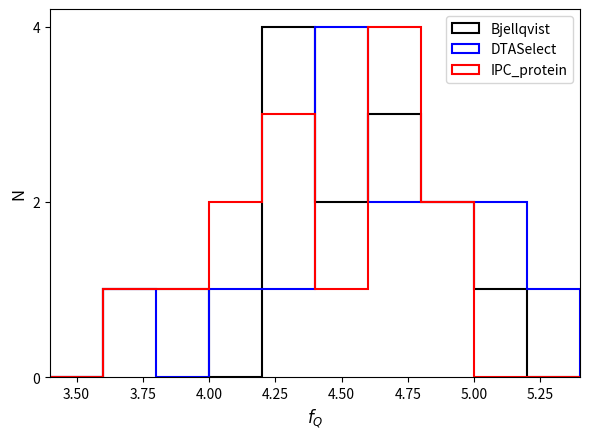

Reading right to left, what are all the values shown in this chart?

Bjellqvist: 5.1	5.0	4.9	4.7	4.7	4.7	4.6	4.5	4.4	4.4	4.3	4.2	4.0	3.8
DTASelect: 5.3	5.1	5.1	4.7	4.9	4.9	4.6	4.5	4.5	4.5	4.3	4.4	4.2	3.7
IPC_protein: 5.0	4.9	4.8	4.6	4.6	4.6	4.5	4.3	4.3	4.2	4.2	4.1	3.8	3.6